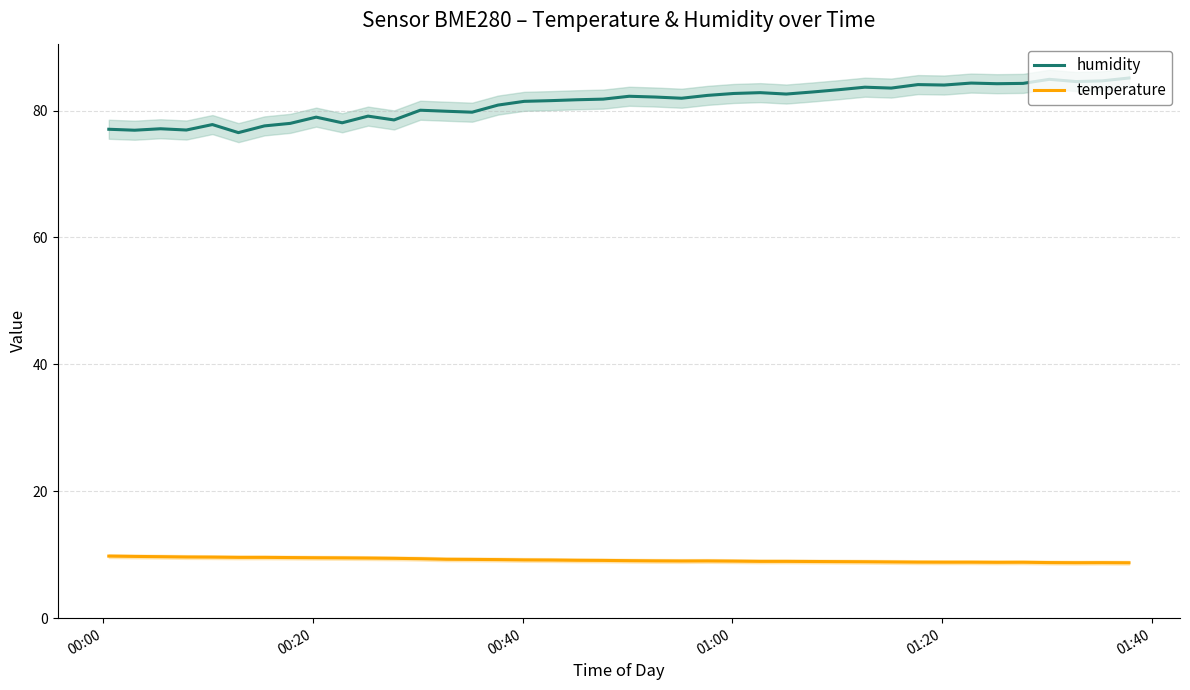

True or false: temperature and humidity intersect in this chart.

False